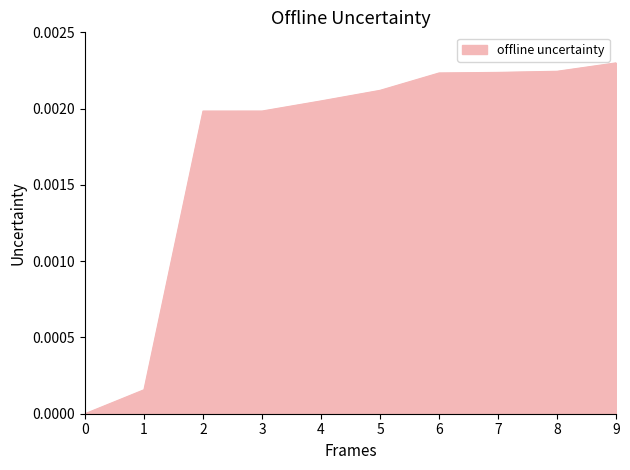

How many categories are shown in the chart?

10